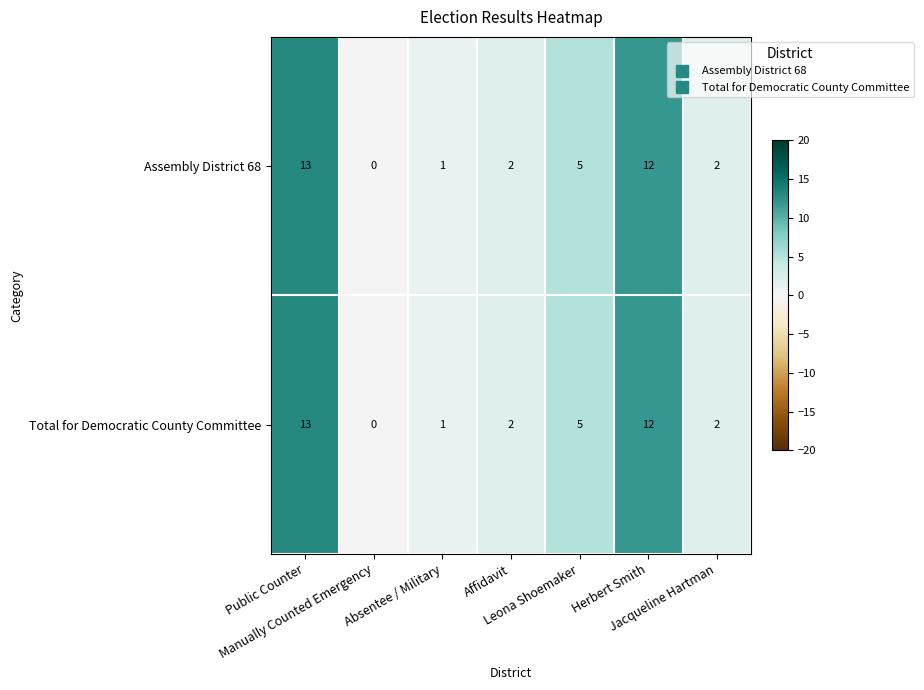

What is the maximum value shown in the chart?

13